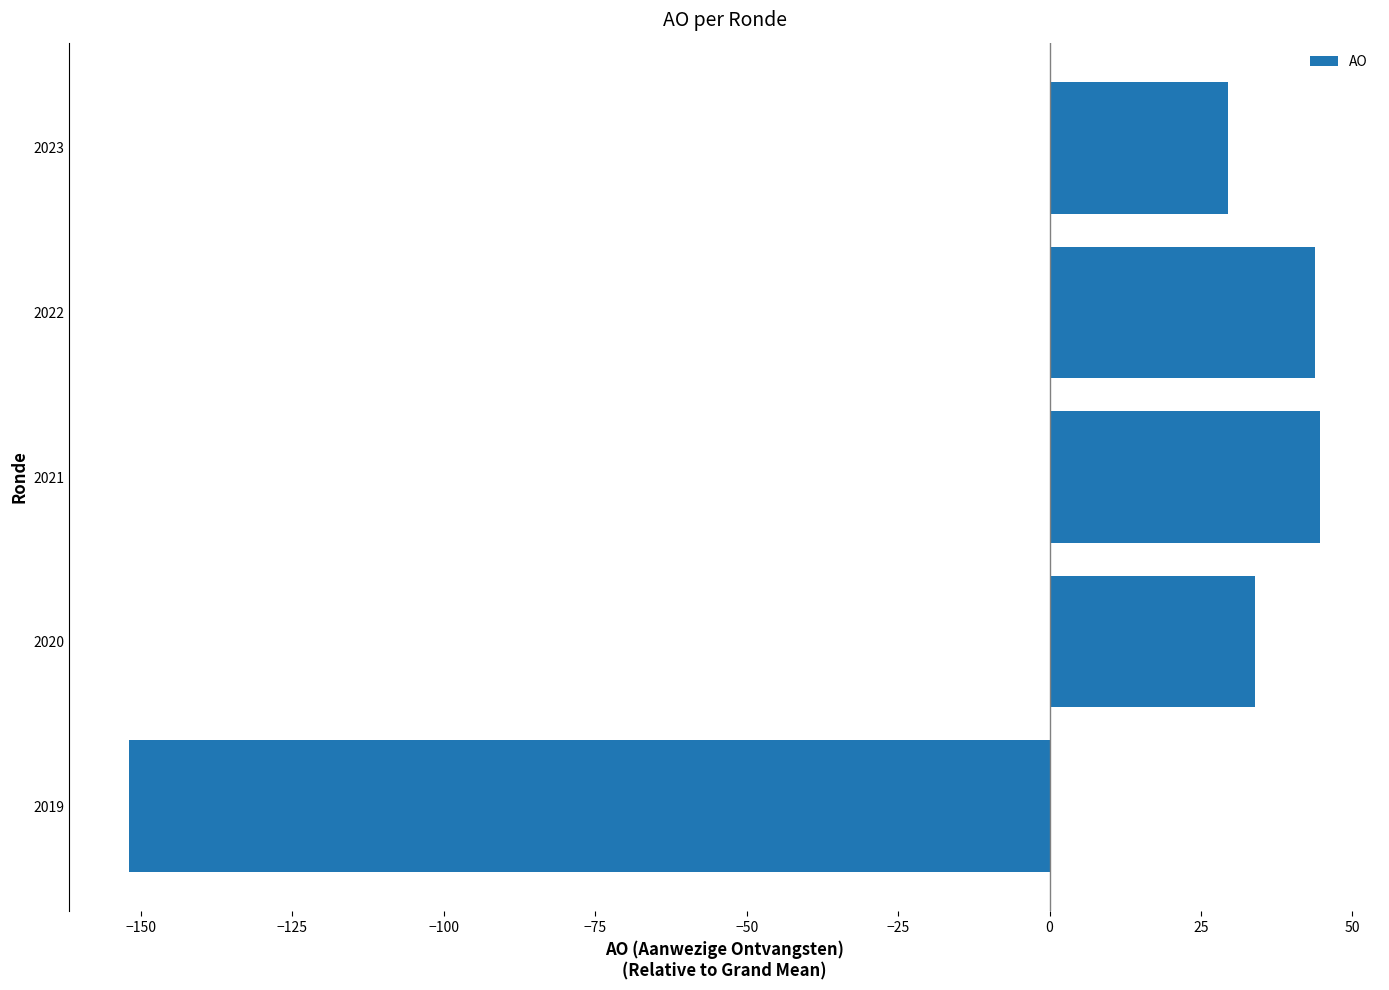

What is the difference between the maximum and minimum values?

196.7